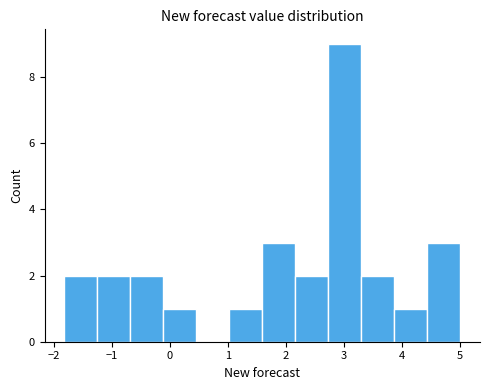

Reading left to right, list every bar in this chart as the range it spans on the x-axis followed by its height. Neither the bar edges nor the heights are printed on the chart, so give them approximately, as read against the axes.

-1.8 to -1.2: 2
-1.2 to -0.7: 2
-0.7 to -0.1: 2
-0.1 to 0.5: 1
0.5 to 1.0: 0
1.0 to 1.6: 1
1.6 to 2.2: 3
2.2 to 2.7: 2
2.7 to 3.3: 9
3.3 to 3.9: 2
3.9 to 4.4: 1
4.4 to 5.0: 3